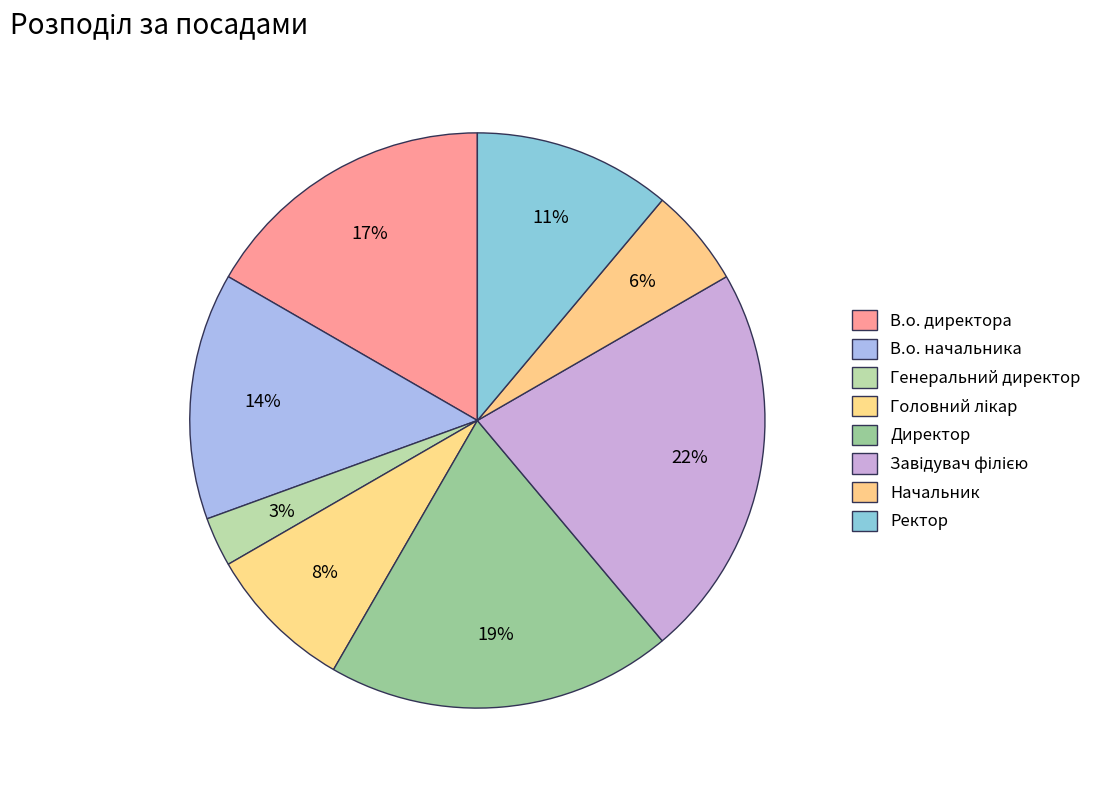

To the nearest percent, what is the difference between the Ректор and Завідувач філією slice percentages?

11%